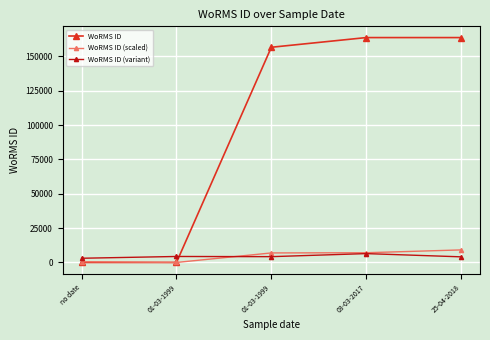

Reading left to right, extract all data points from this chart.

WoRMS ID: no date=0.0	01-03-1999=0.0	01-03-1999=156598.0	03-03-2017=163646.0	25-04-2018=163646.0
WoRMS ID (scaled): no date=557.7	01-03-1999=0.0	01-03-1999=6930.0	03-03-2017=7075.1	25-04-2018=9128.2
WoRMS ID (variant): no date=3060.2	01-03-1999=4353.1	01-03-1999=4219.6	03-03-2017=6440.9	25-04-2018=4088.2